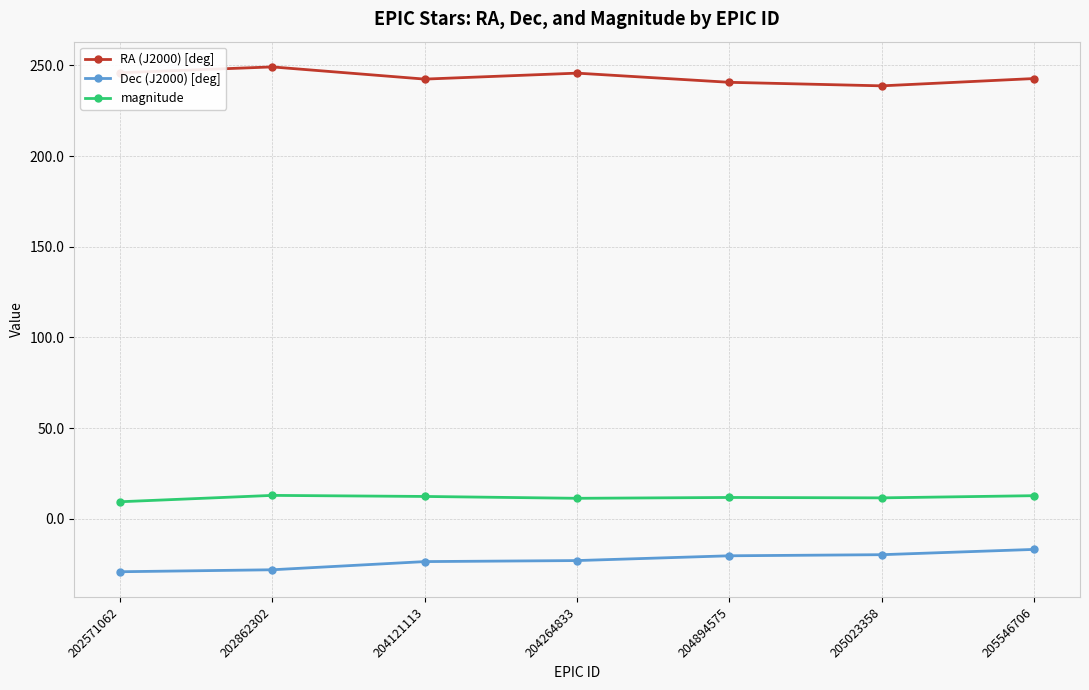

What is the spread (max minus min) of values at 202862302?

277.3